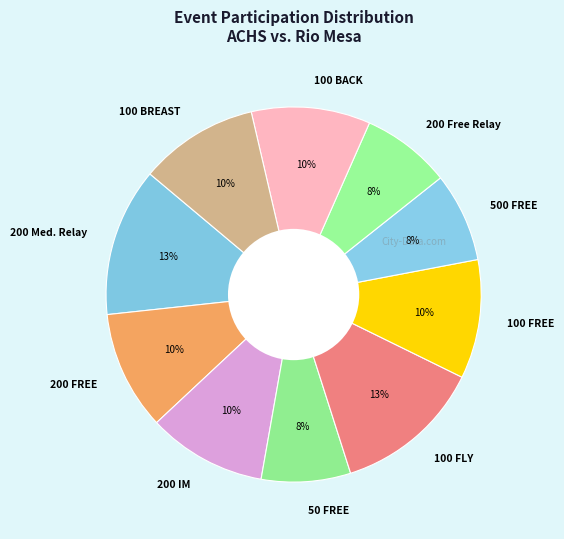

Is it true that 500 FREE is 16% of the pie?

False